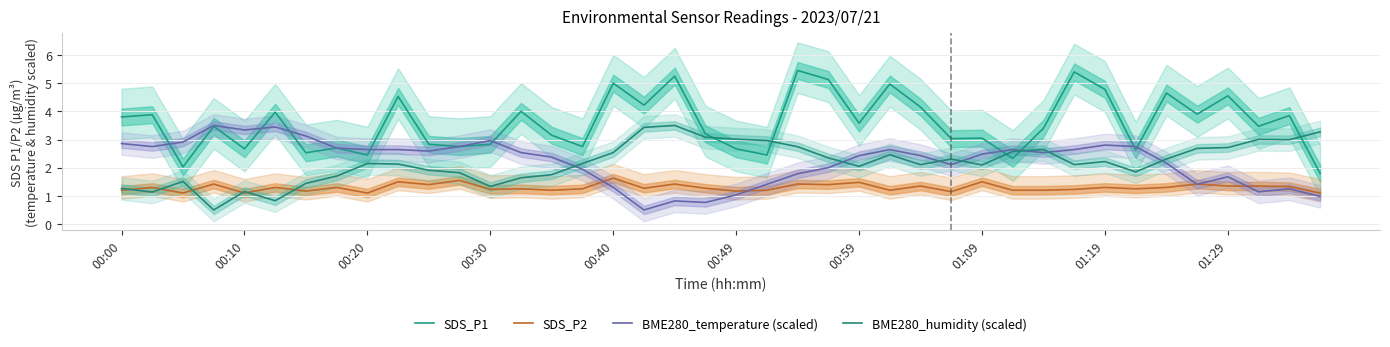

Between which two adjacent categories do BME280_temperature (scaled) and SDS_P2 first intersect?

15 and 16